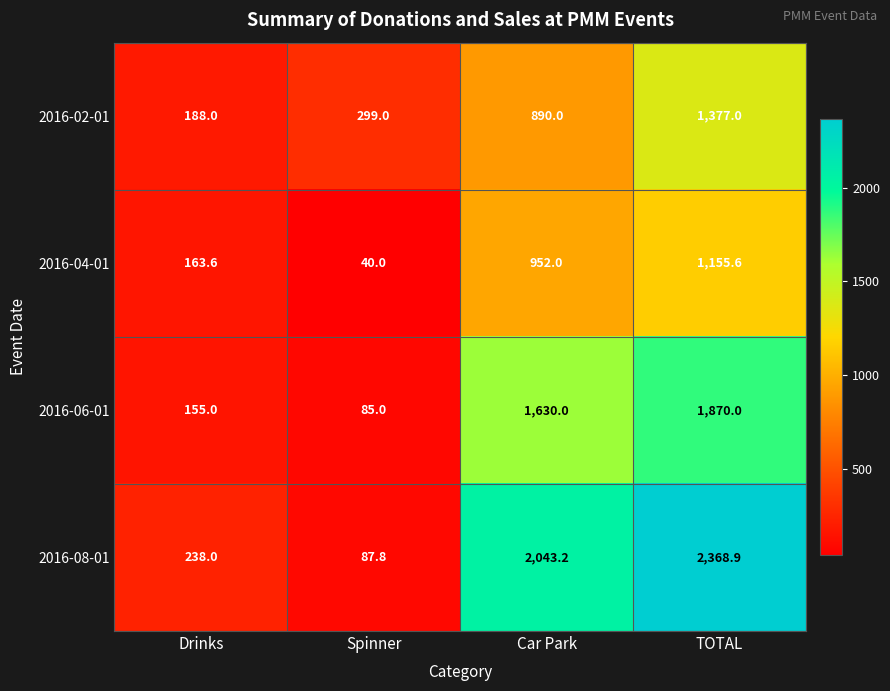

Reading left to right, what are all the values shown in this chart?

2016-02-01: 188.0	299.0	890.0	1377.0
2016-04-01: 163.6	40.0	952.0	1155.6
2016-06-01: 155.0	85.0	1630.0	1870.0
2016-08-01: 238.0	87.8	2043.2	2368.9